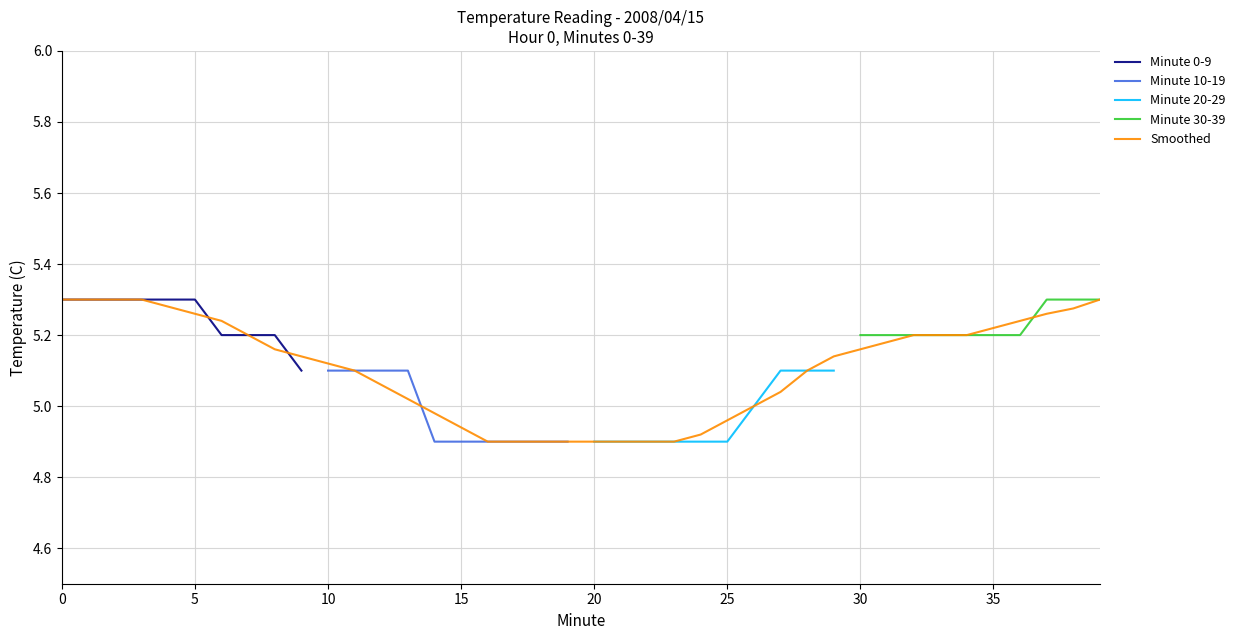

How many lines are shown in the chart?

5